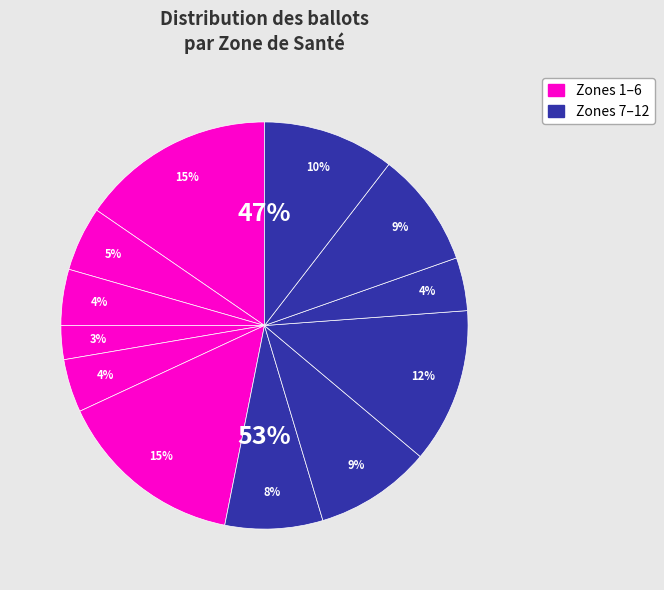

Does any single category account for the majority?

No